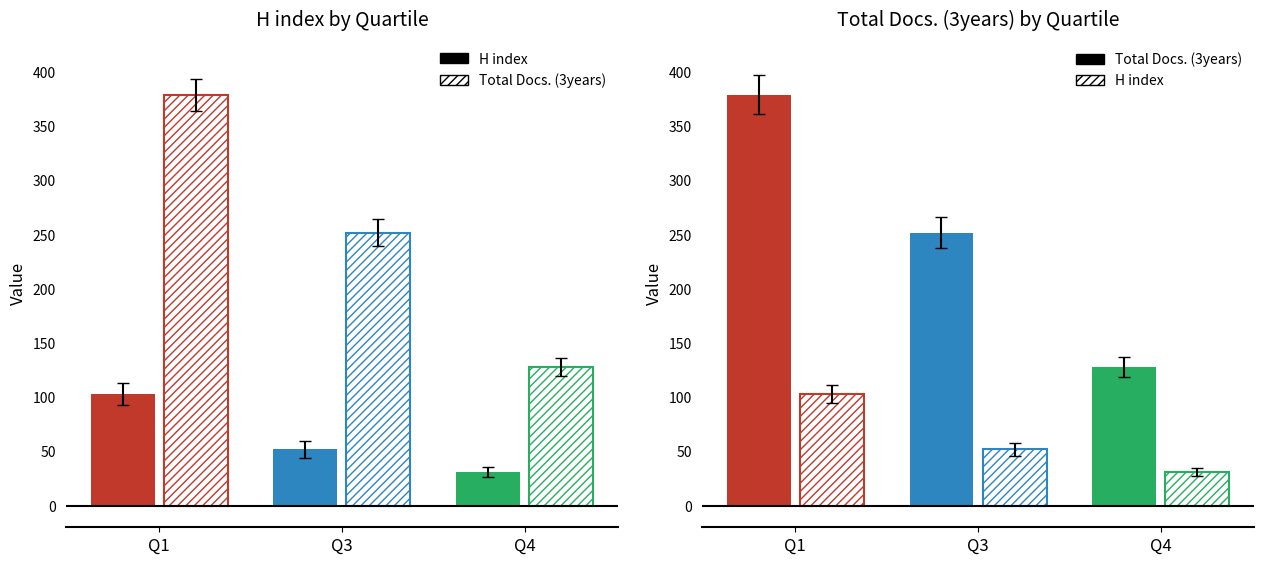

How many values in the H index series are below 52?

1